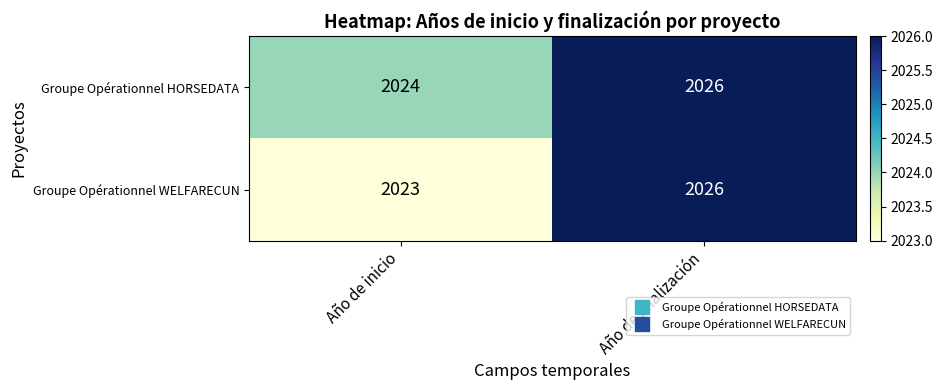

What is the maximum value shown in the chart?

2026